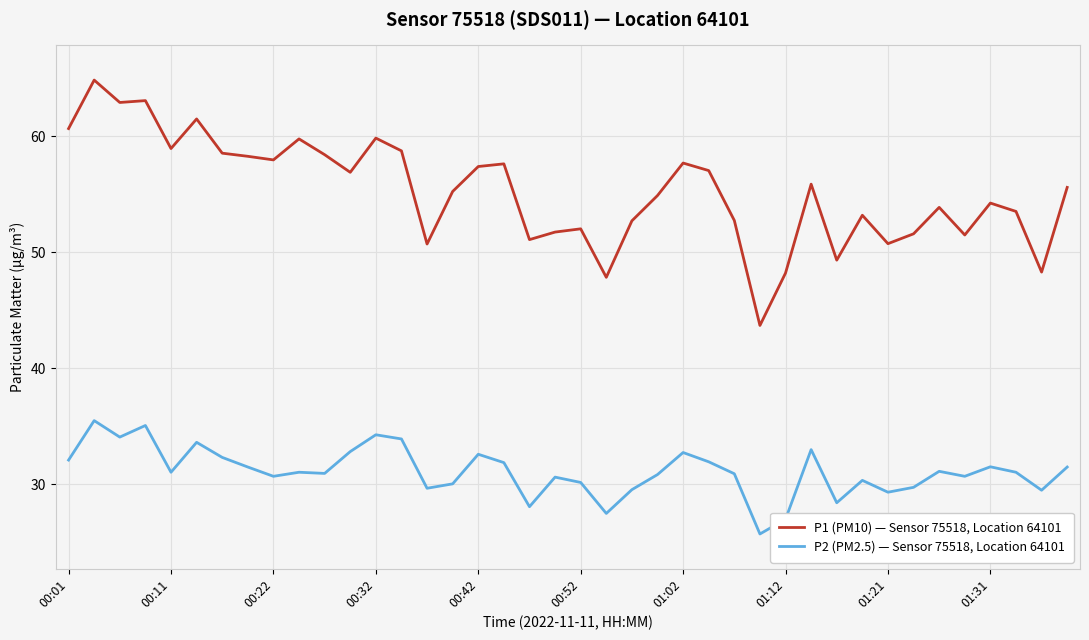

Which series has the largest range (max minus min)?

P1 (PM10) — Sensor 75518, Location 64101